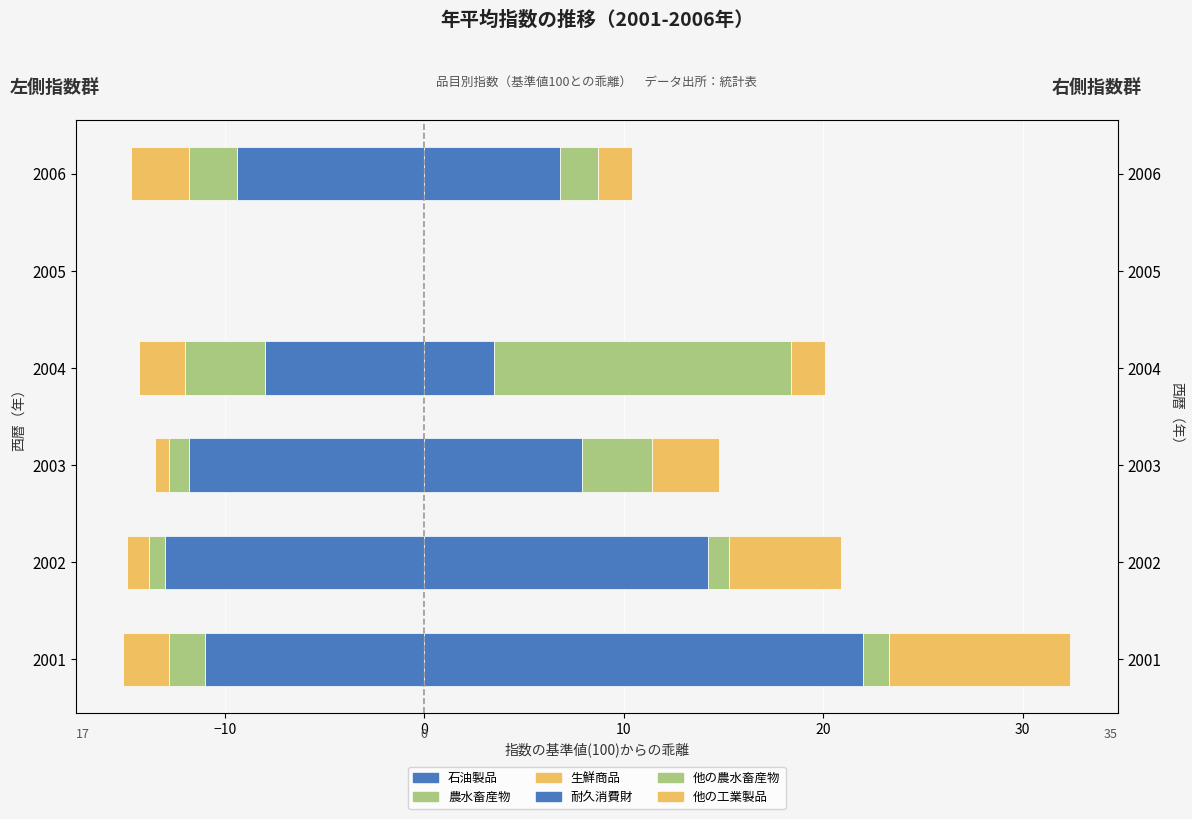

What is the spread (max minus min) of values at 2003?

19.7